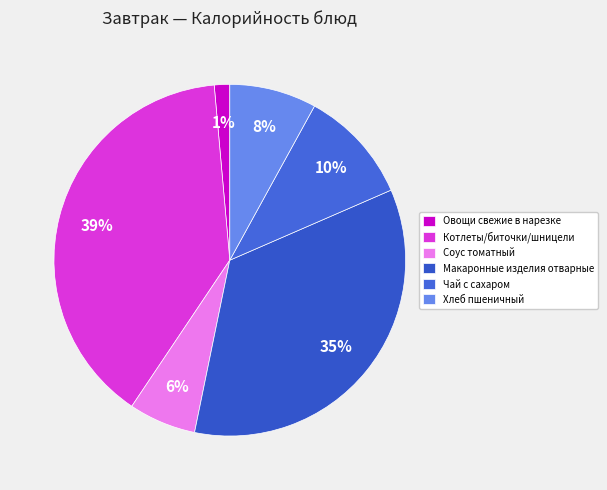

What percentage is the Макаронные изделия отварные slice, to the nearest percent?

35%